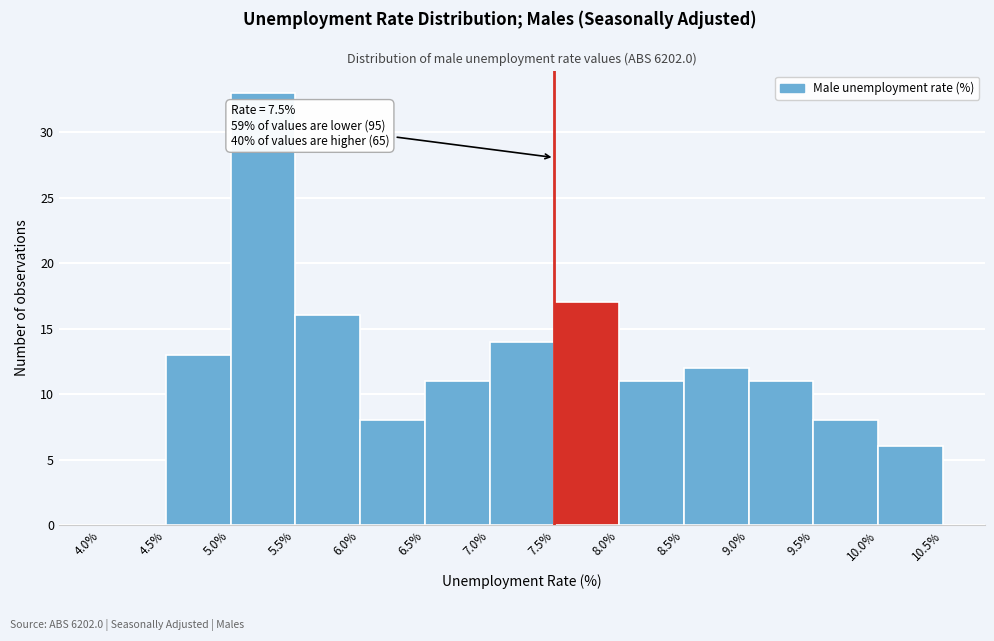

Over which range of the x-axis is the bar tallest?

5.0% to 5.5%